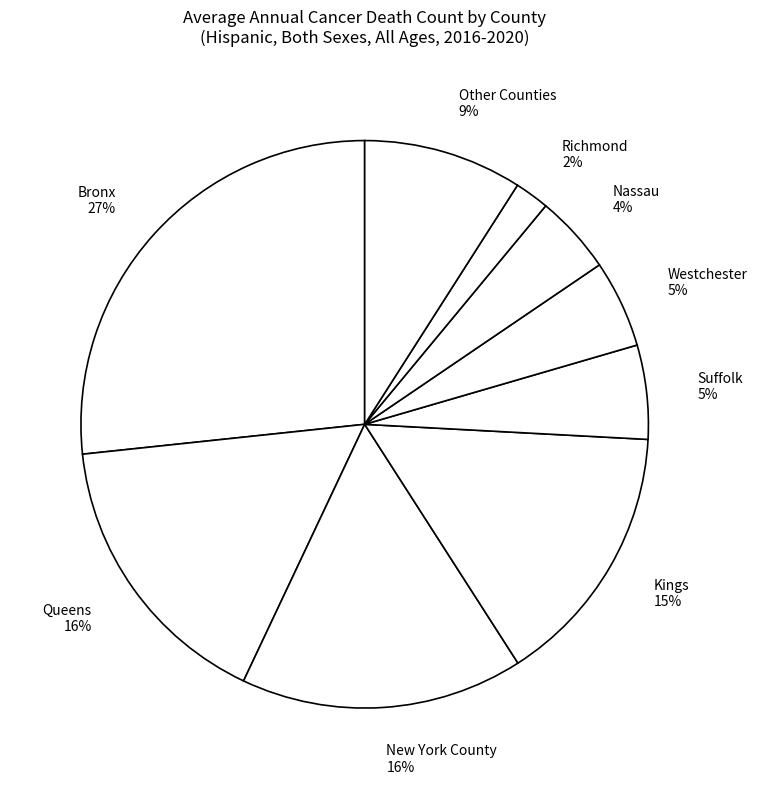

Is there any slice that represents more than half of the pie?

No